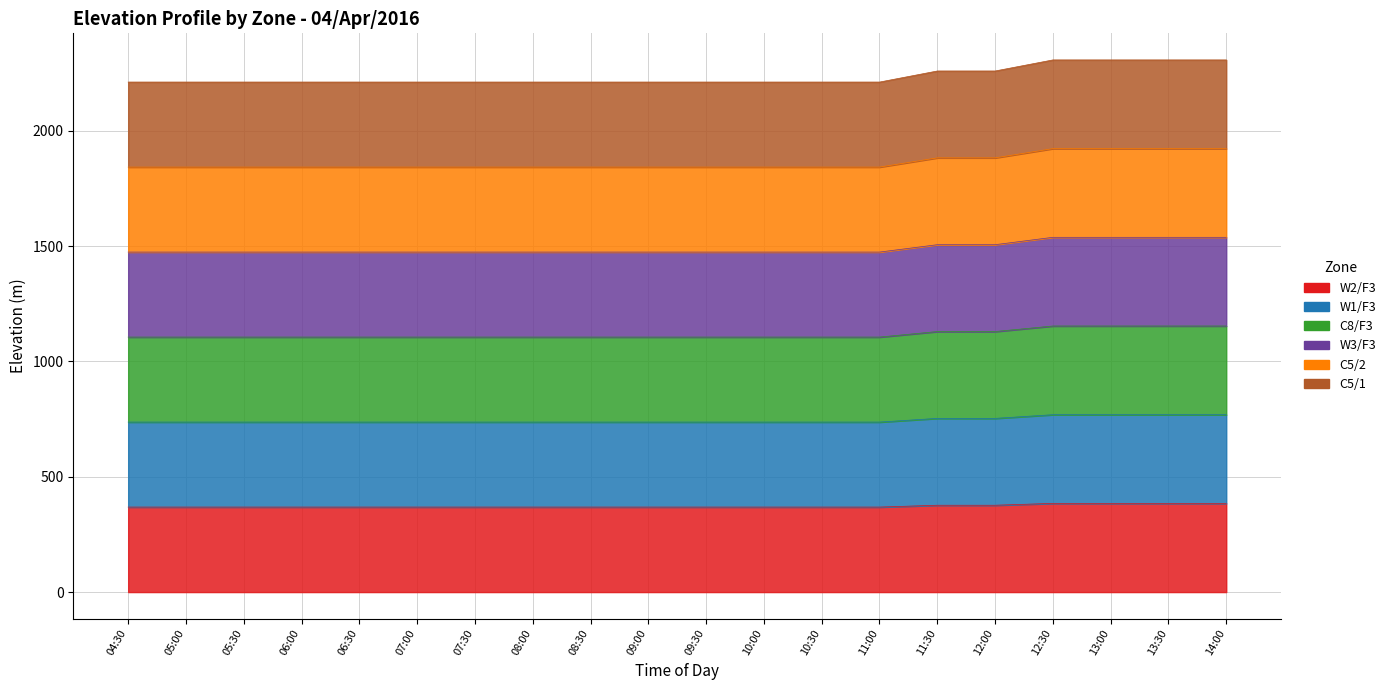

What is the minimum value for W2/F3?

368.6